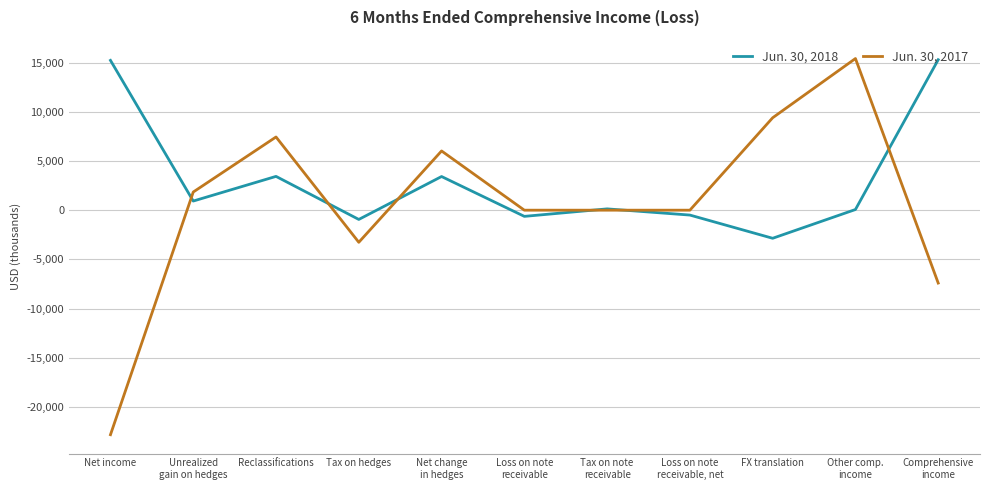

What are all the series names shown in the legend?

Jun. 30, 2018, Jun. 30, 2017